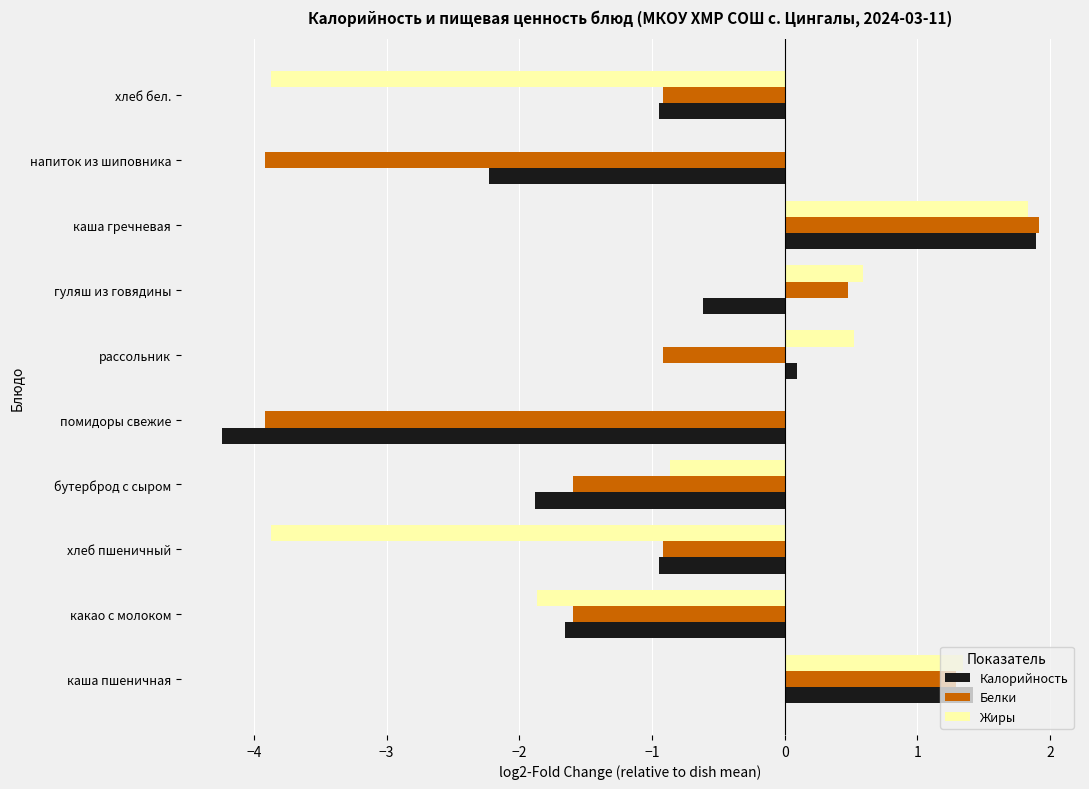

Which series has the largest total across all categories?

Жиры